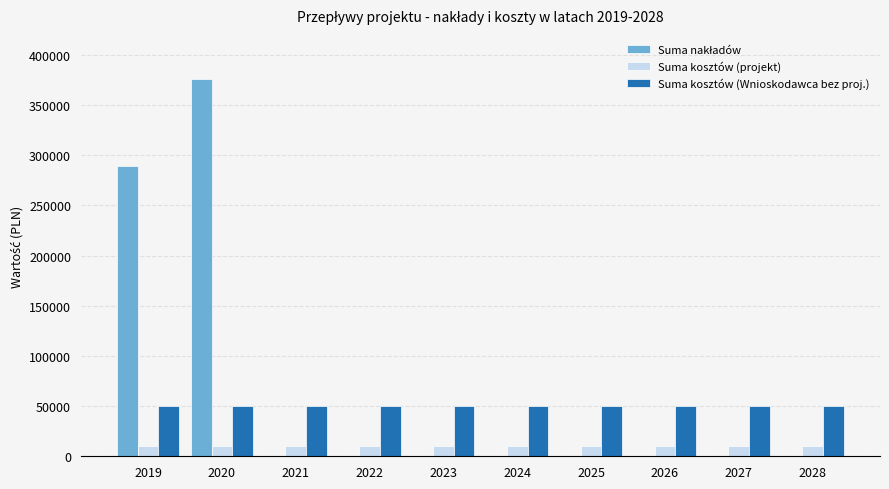

What is the sum of all Suma kosztów (Wnioskodawca bez proj.) values?

500000